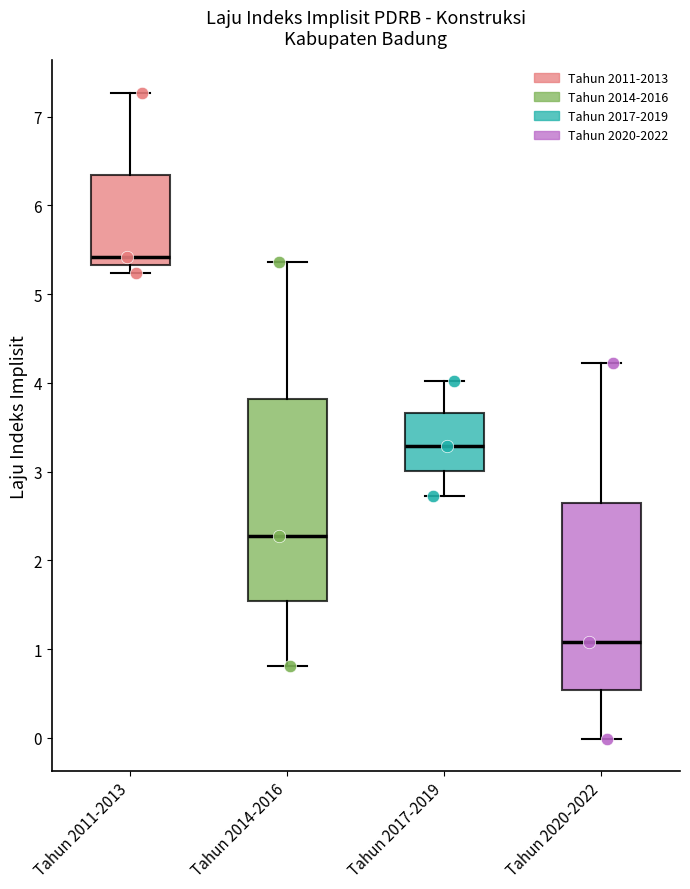

Which box has the lowest median line?

Tahun 2020-2022